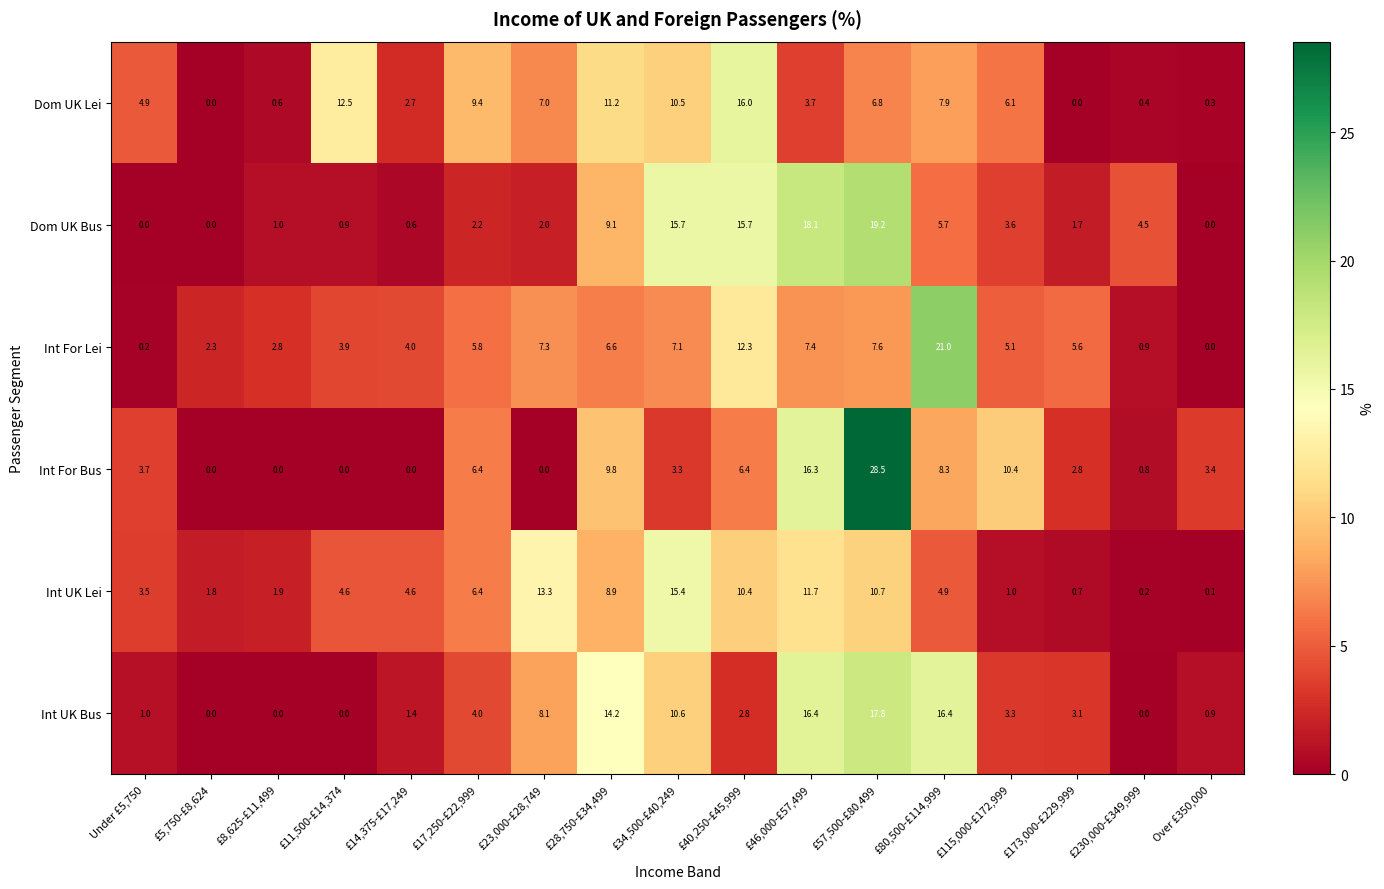

Rank the series by their maximum value, from lowest to highest.

Int UK Lei, Dom UK Lei, Int UK Bus, Dom UK Bus, Int For Lei, Int For Bus